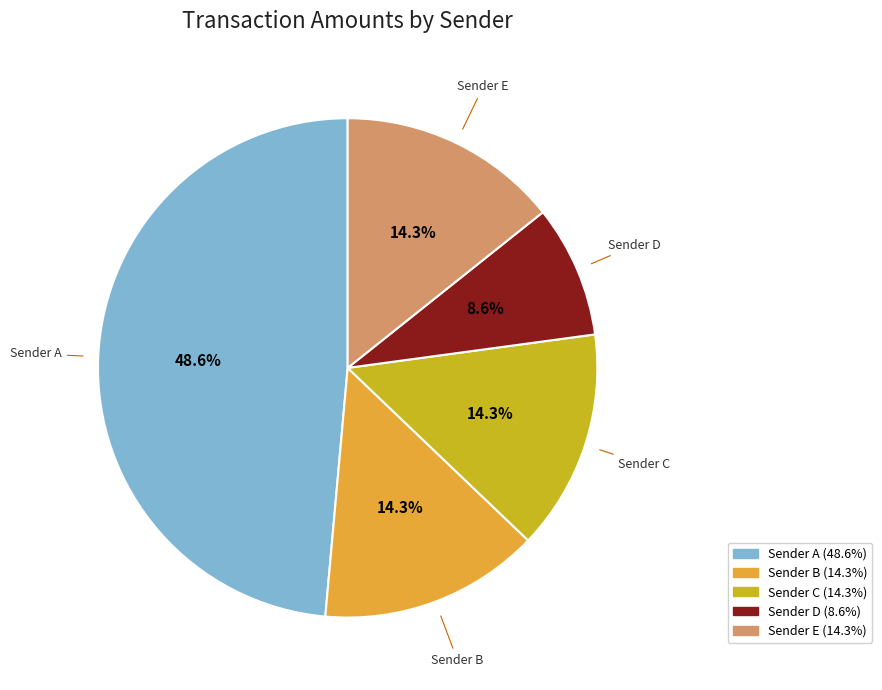

Is there any slice that represents more than half of the pie?

No